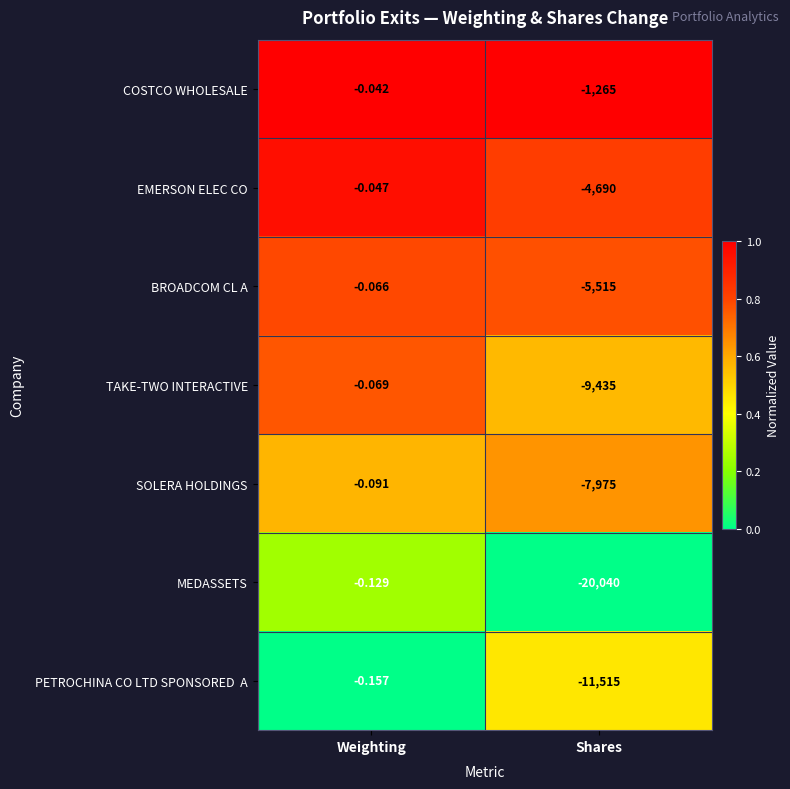

At which category is the sum across all series the highest?

Weighting